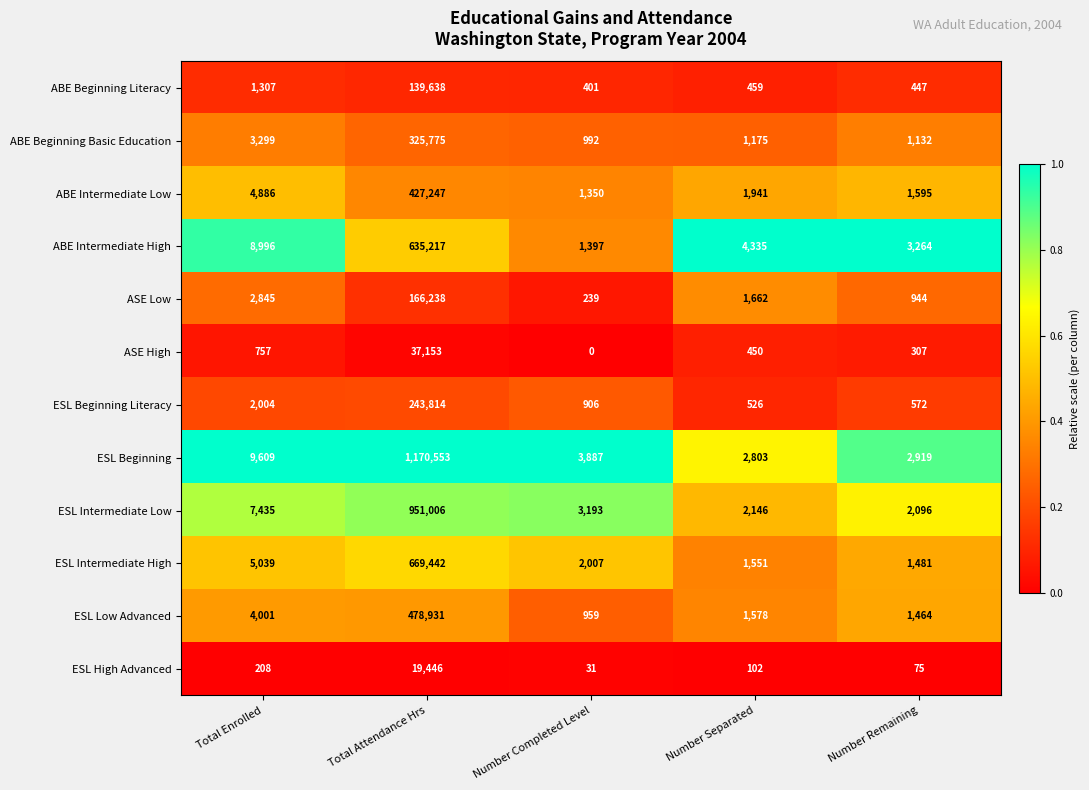

Between Total Attendance Hrs and Number Completed Level, which series saw the biggest shift?

ESL Beginning